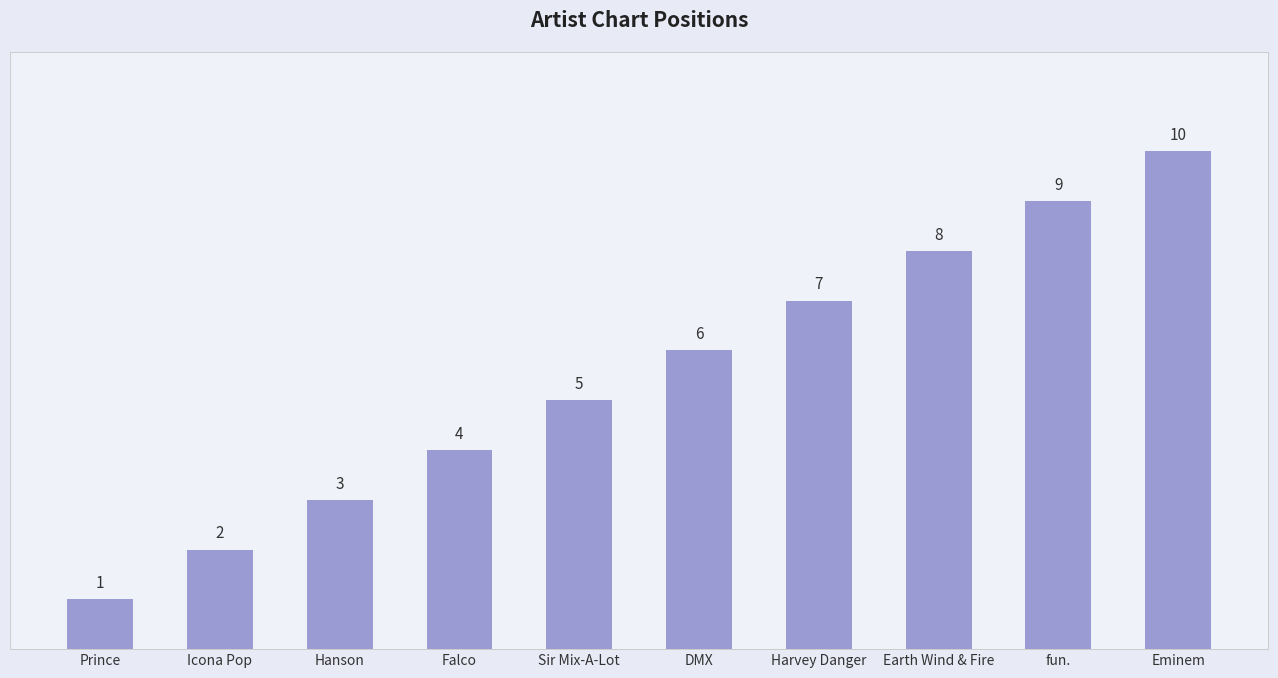

Approximately how many times larger is the value at Falco compared to Harvey Danger?

0.6